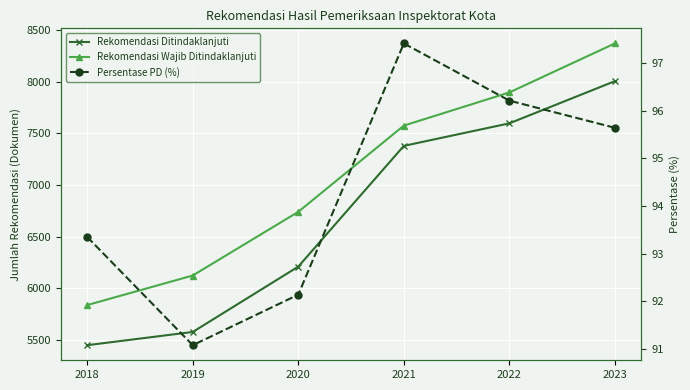

Which series has the widest spread of values?

Rekomendasi Ditindaklanjuti